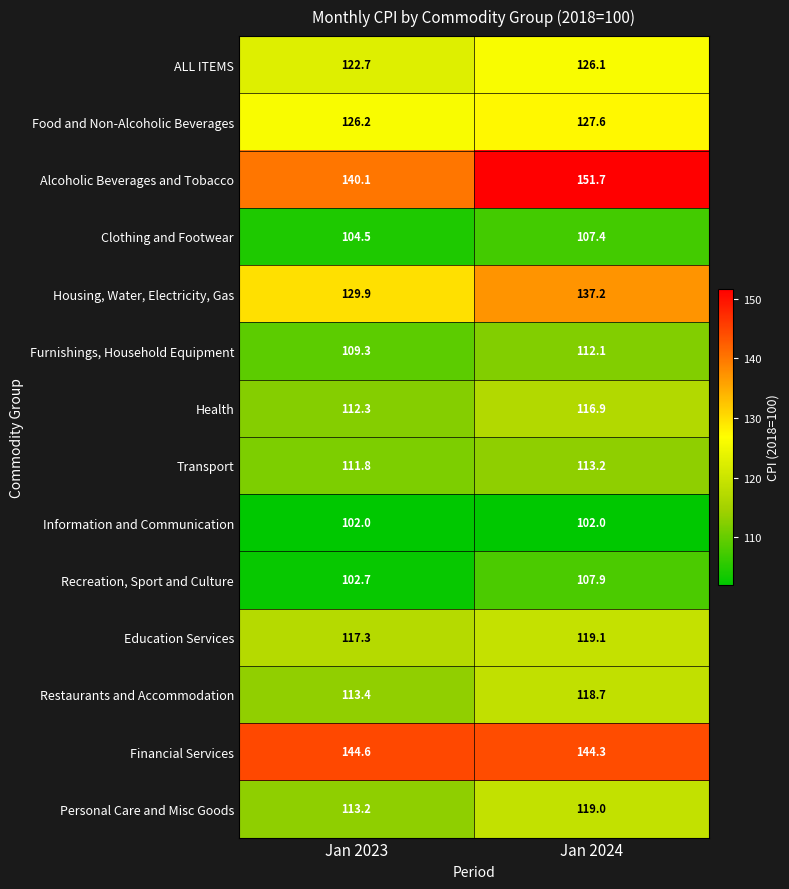

At which category is the sum across all series the highest?

Jan 2024